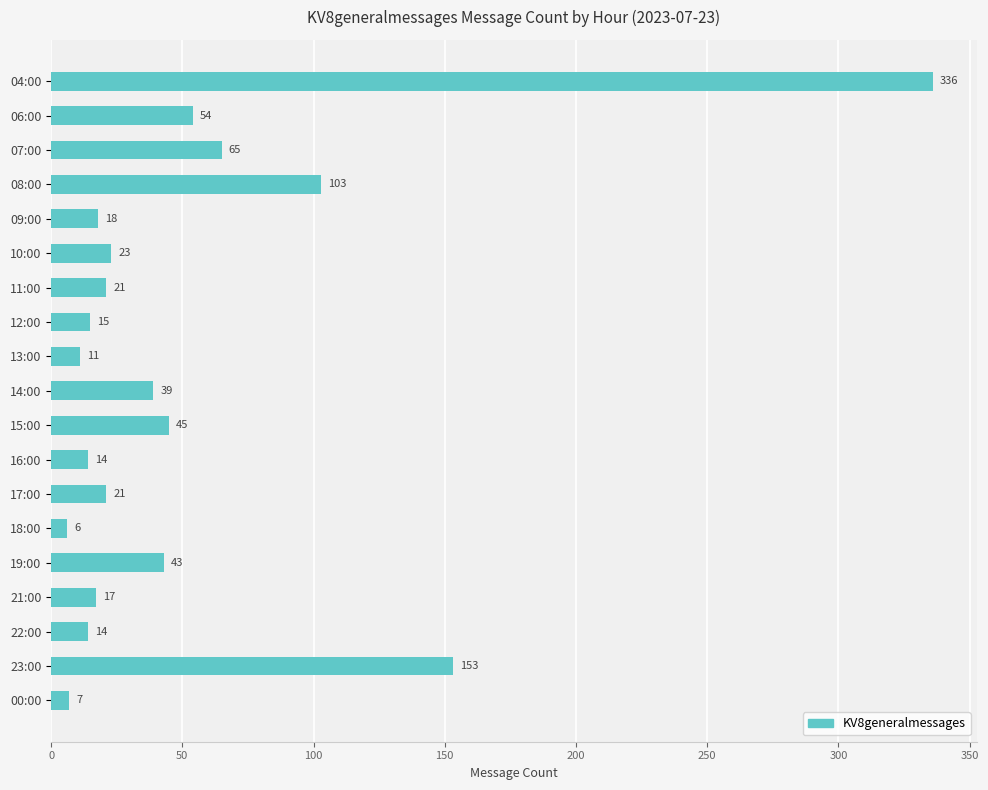

True or false: the data shows 75 at 15:00.

False